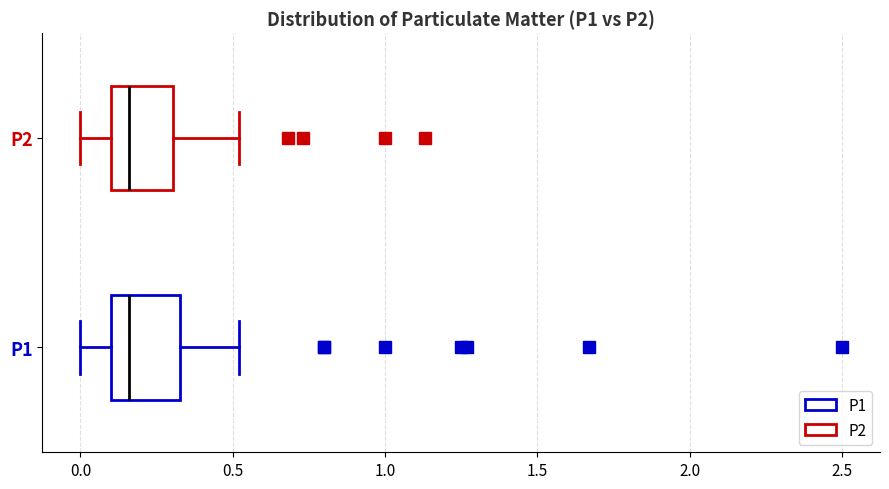

Where is the right edge of the box for P2 on the x-axis? The values are not printed on the chart, so give them approximately, as read against the axis.

0.30